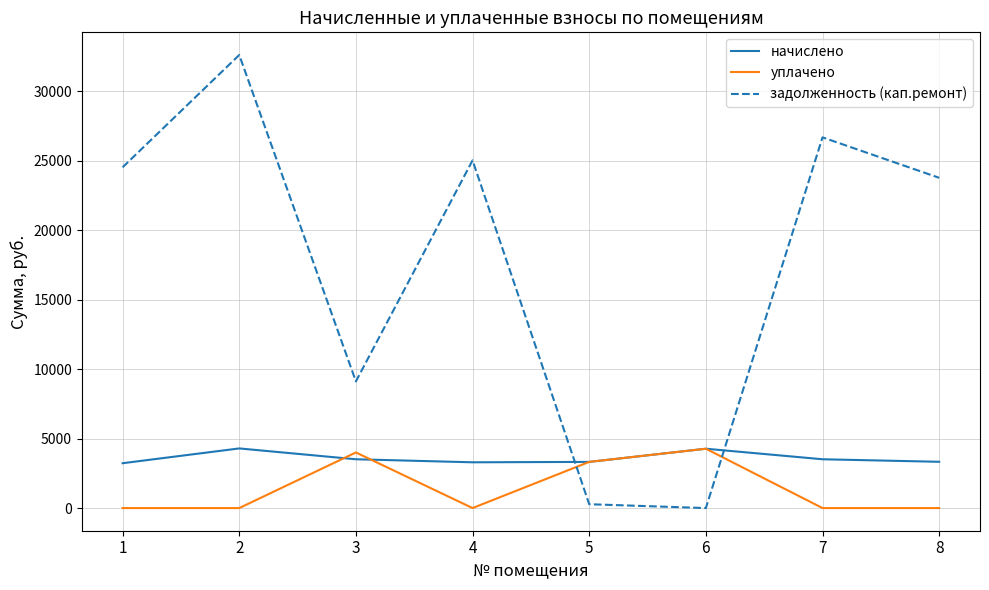

How many lines are shown in the chart?

3